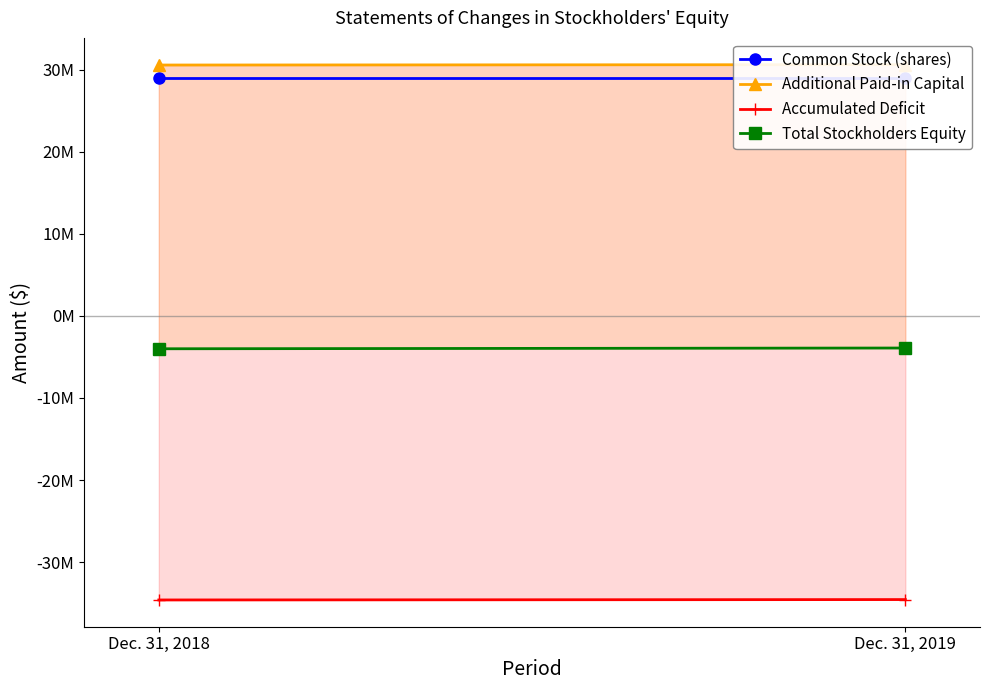

What are all the series names shown in the legend?

Common Stock (shares), Additional Paid-in Capital, Accumulated Deficit, Total Stockholders Equity